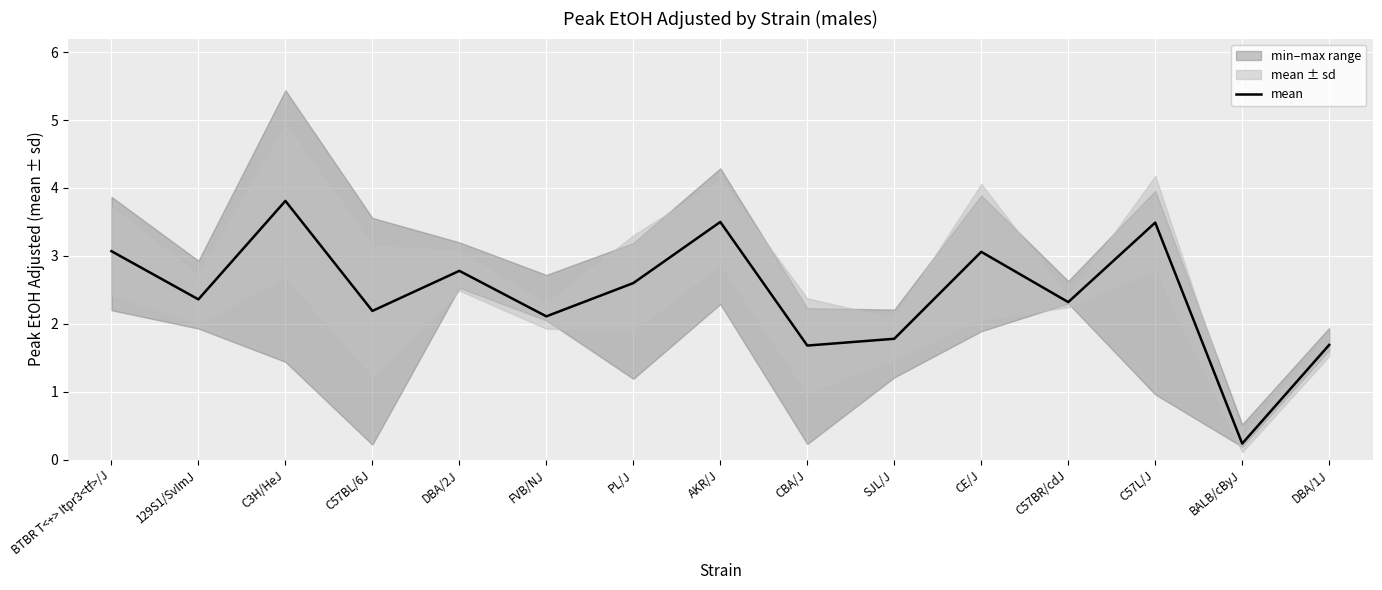

How many points are higher than both their immediate neighbors (excluding endpoints)?

5